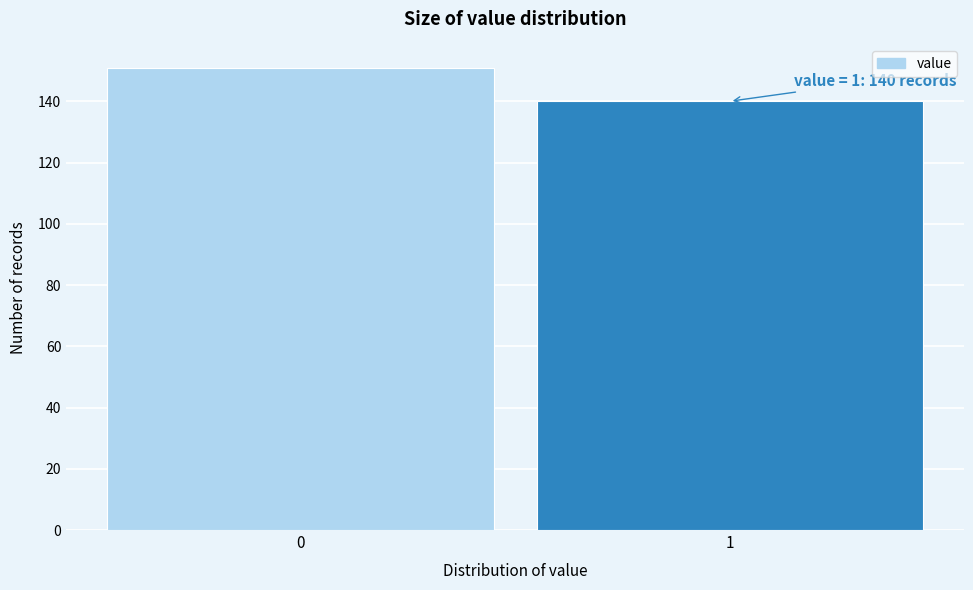

Reading left to right, list all the values displayed in this chart.

0=151	1=140